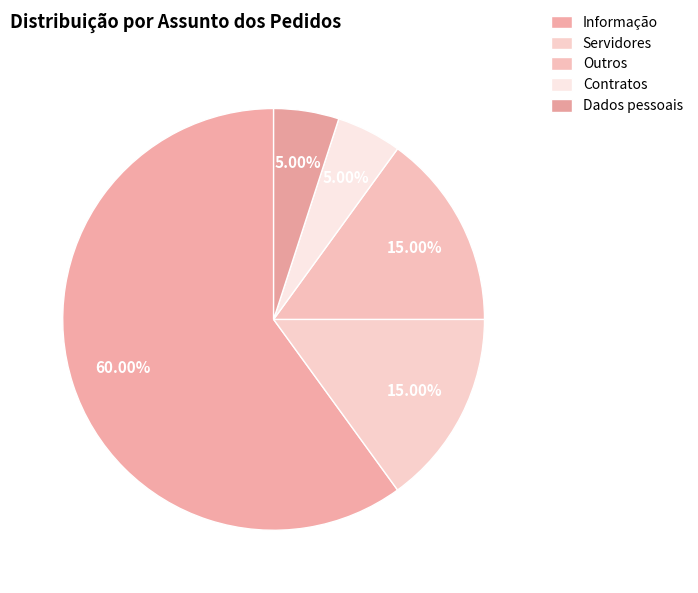

Is it true that Contratos is 16% of the pie?

False